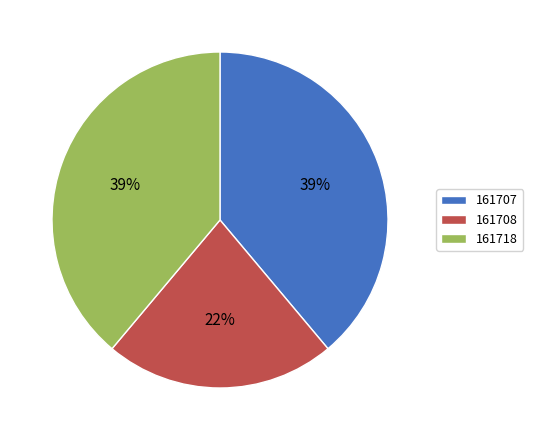

To the nearest percent, what percentage of the pie is 161707?

39%